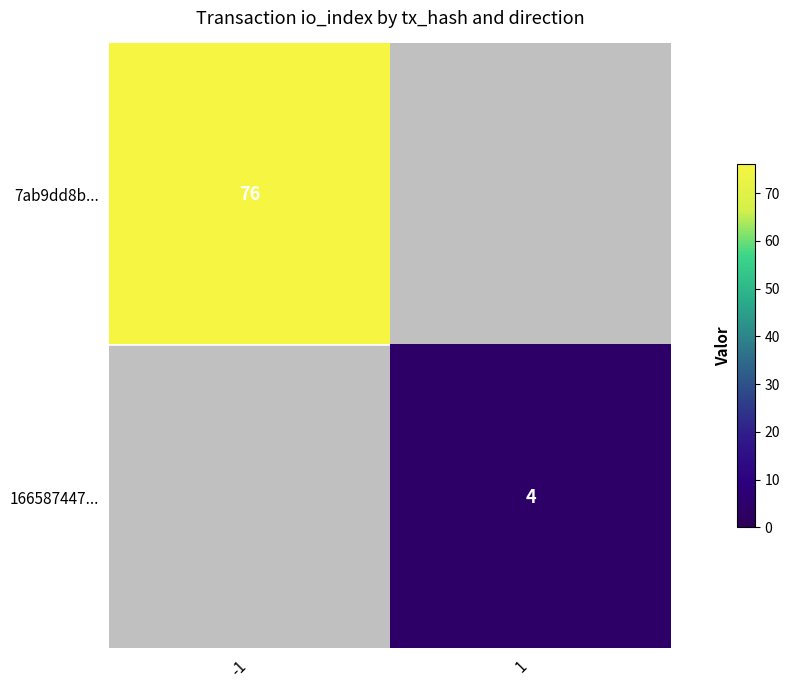

Which category has the lowest value across all series?

1